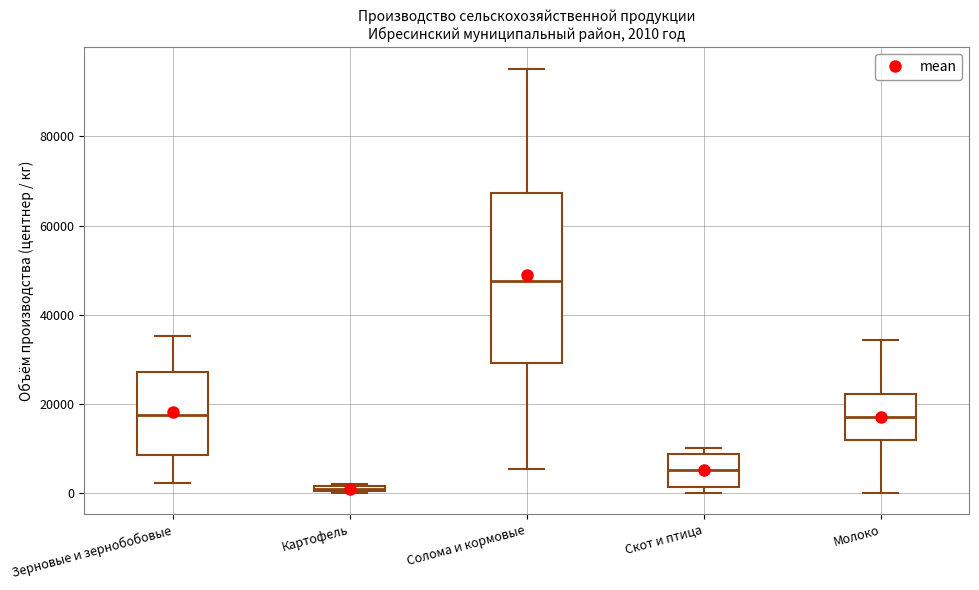

Comparing the boxes themselves (not the whiskers), which one is the tallest?

Солома и кормовые